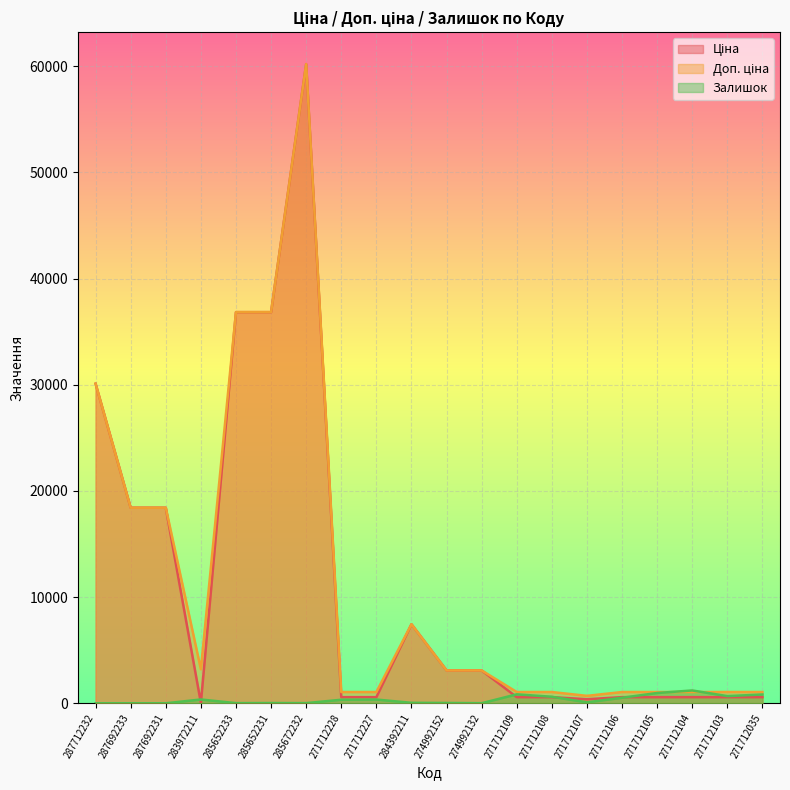

Between 274992152 and 271712106, which series saw the biggest shift?

Ціна